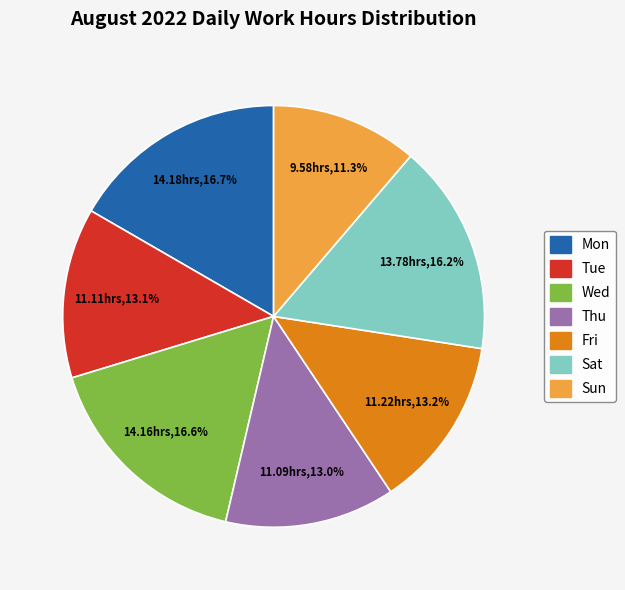

How many segments does this pie chart have?

7